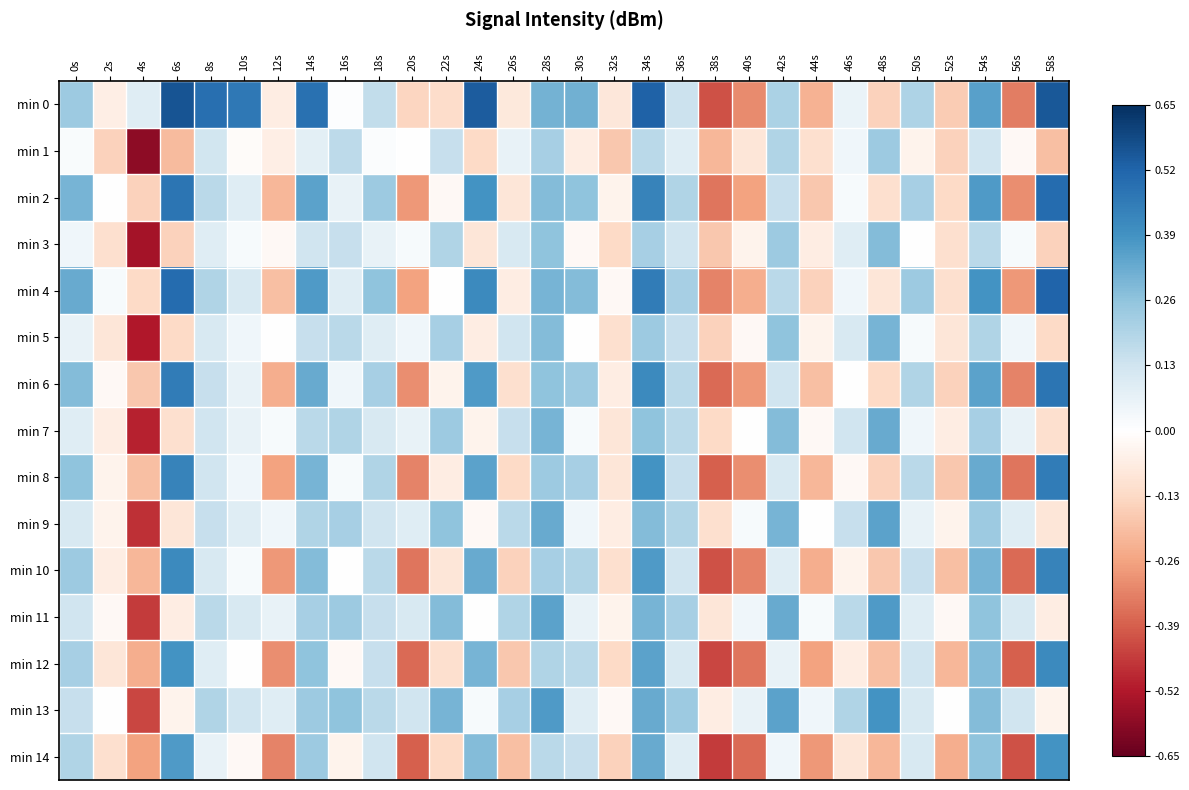

At which category is the sum across all series the highest?

34s